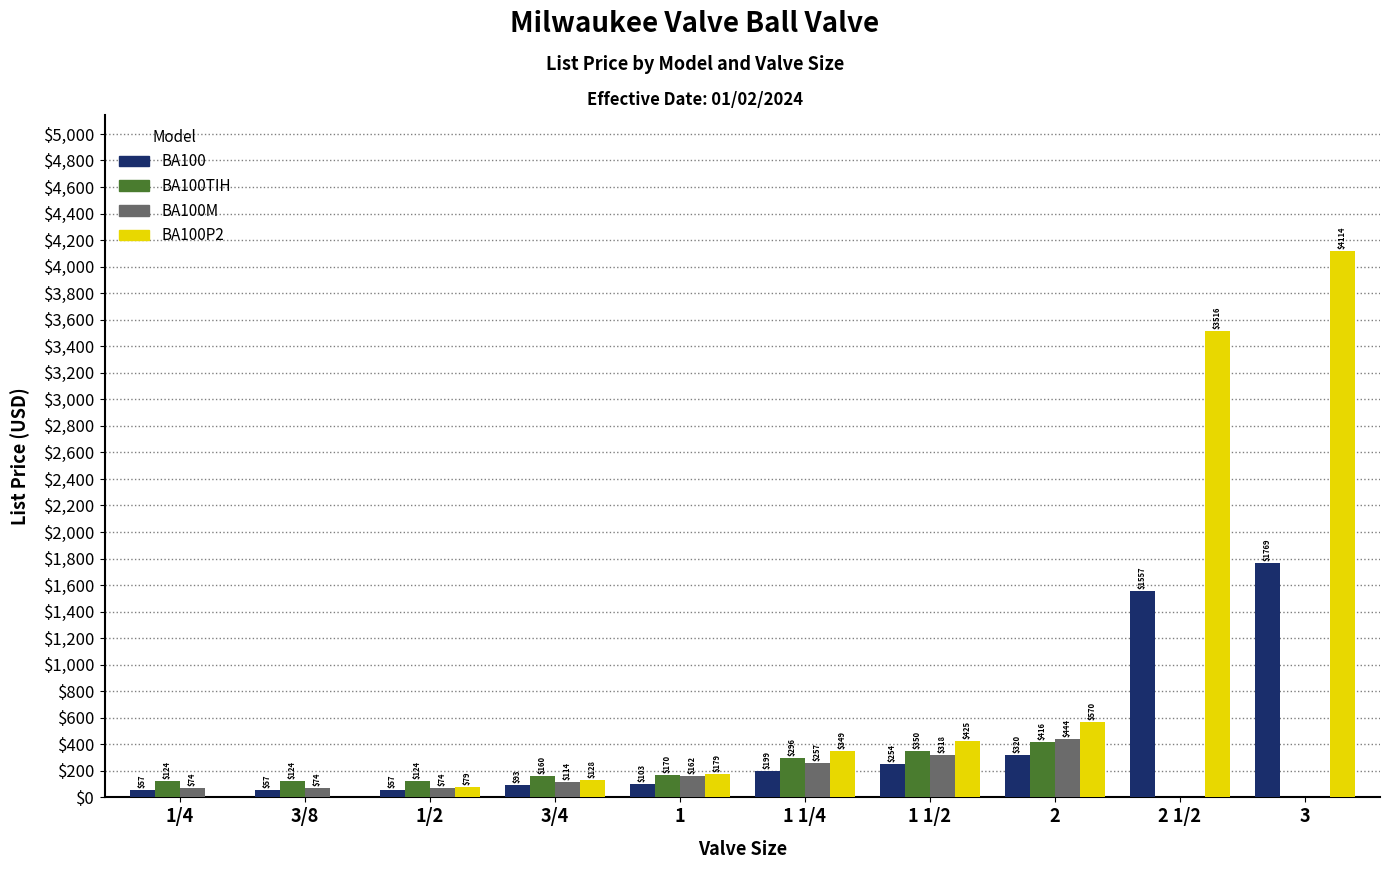

What is the maximum value for BA100?

1768.9